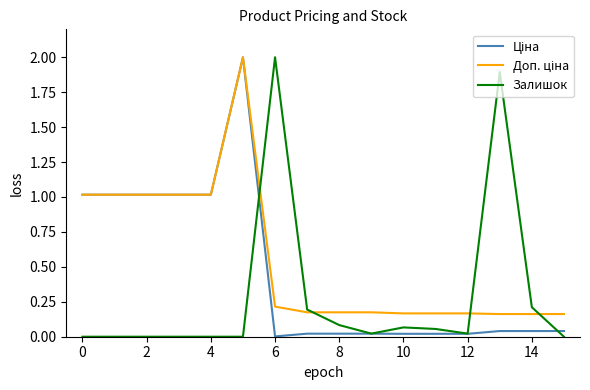

How many lines are shown in the chart?

3